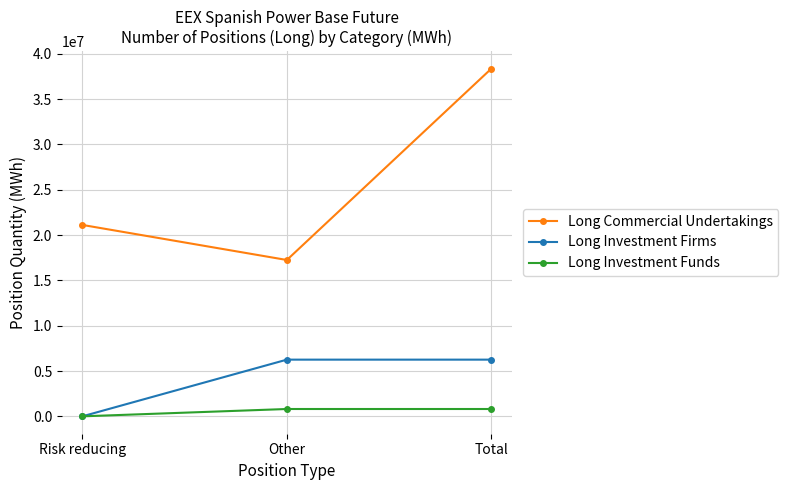

Which category has the highest value in the Long Commercial Undertakings series?

Total